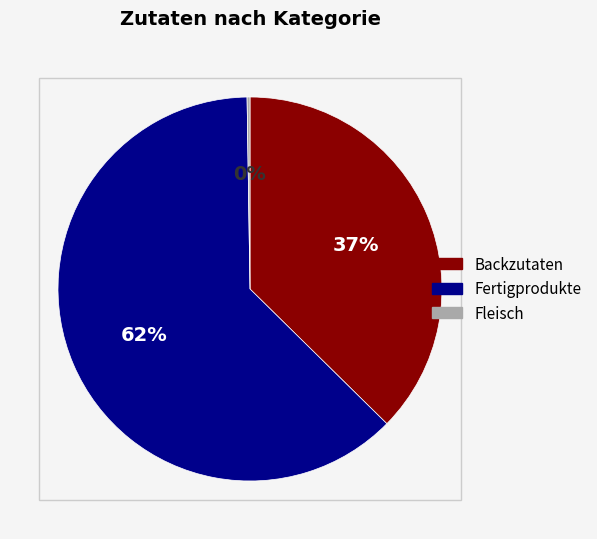

Is there any slice that represents more than half of the pie?

Yes